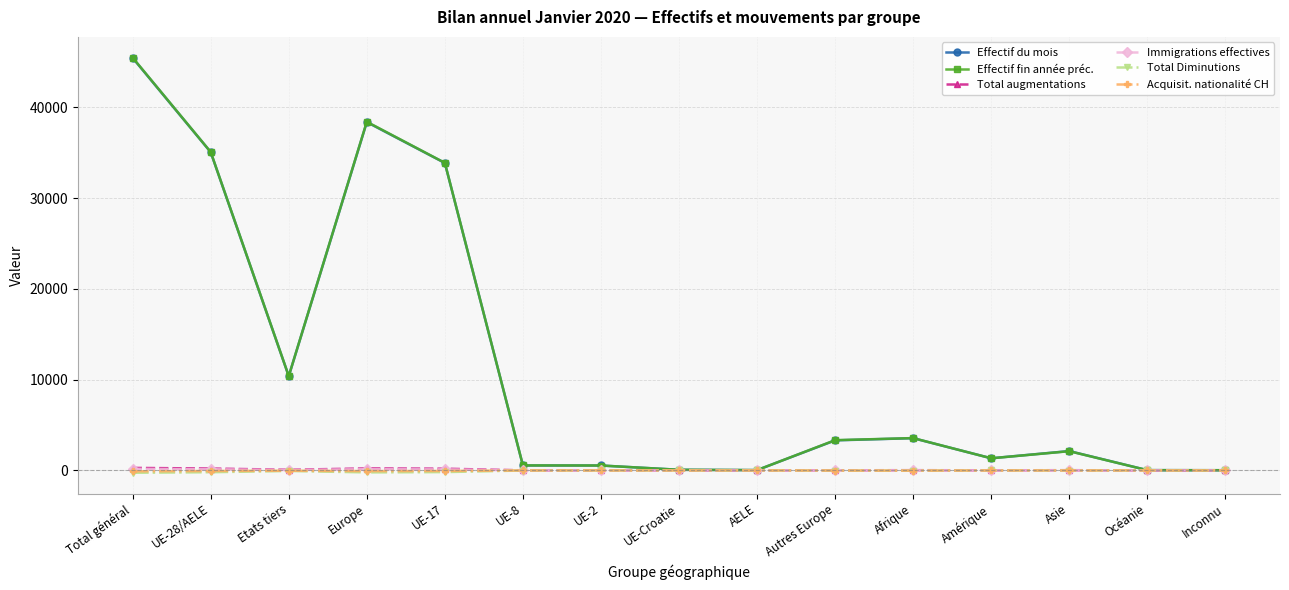

At which category does Effectif fin année préc. reach its first local peak?

Europe